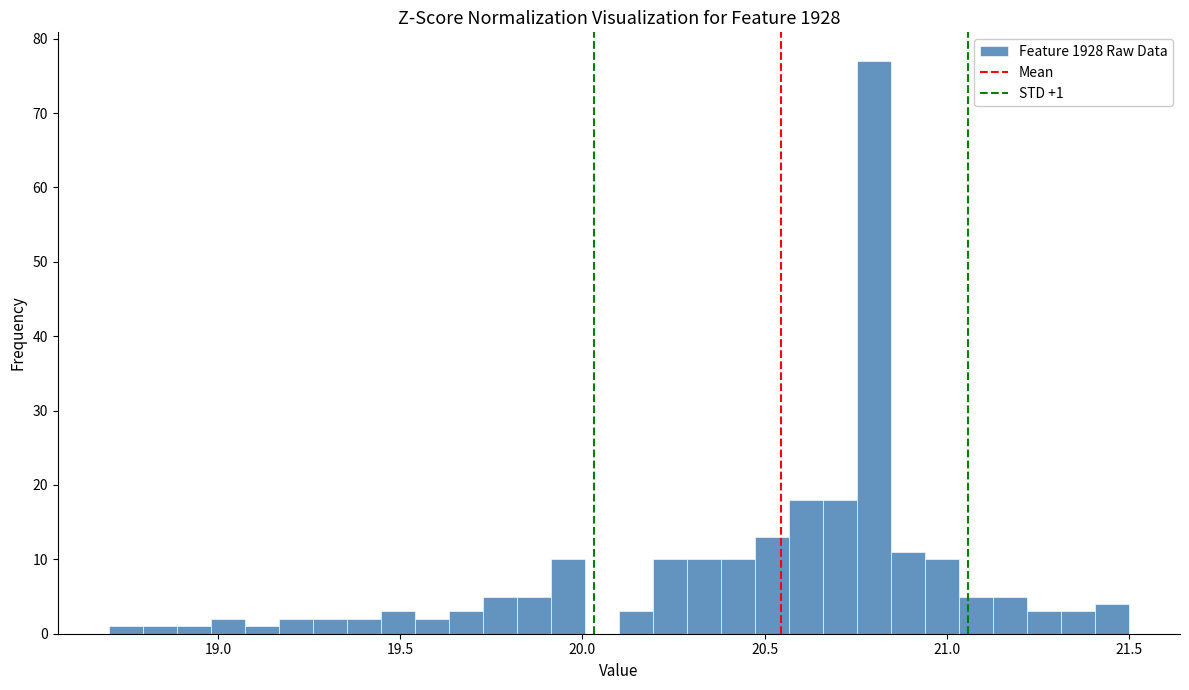

Around what value on the x-axis is the tallest bar? Give the approximate position of its centre, as read against the axis.

20.80